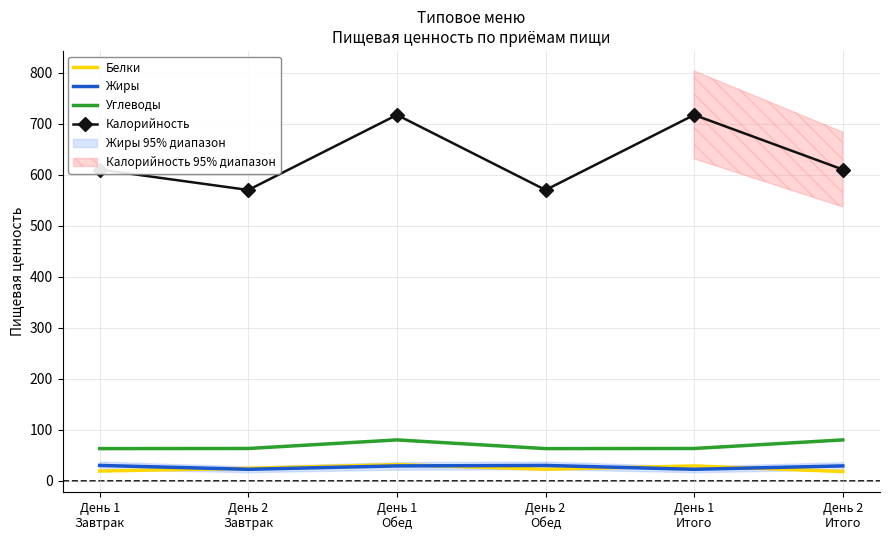

What is the spread (max minus min) of values at День 2
Обед?

547.1